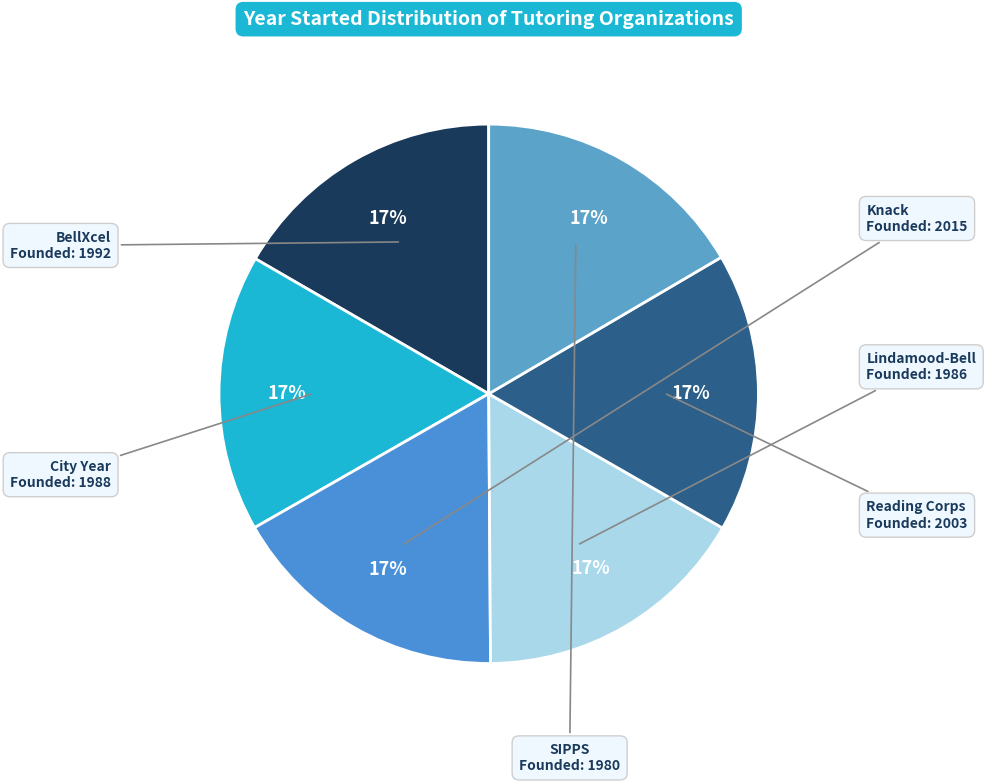

Count the number of slices in the pie.

6